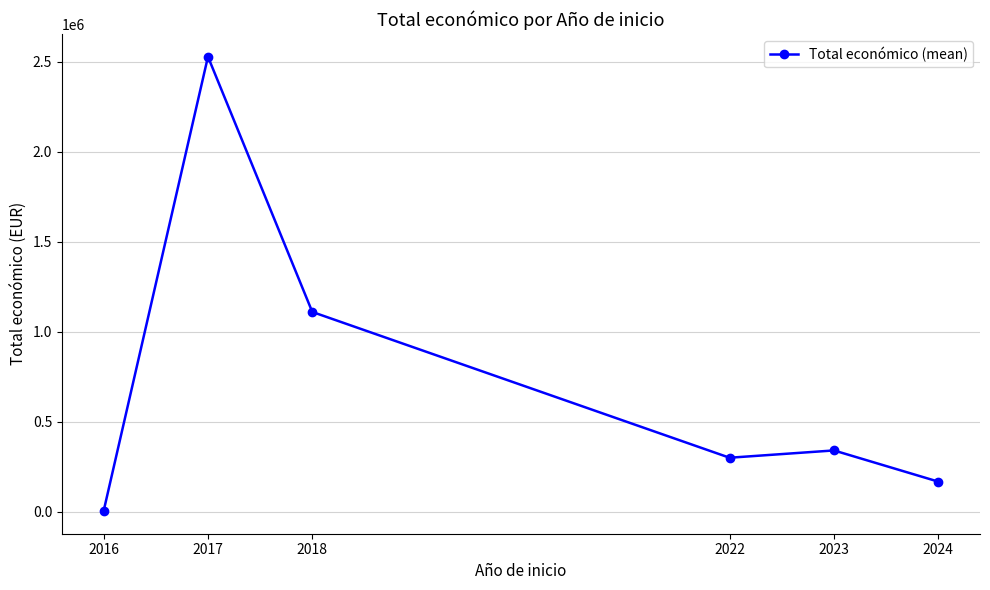

How many interior local valleys (lower than both neighbors) does the data have?

1